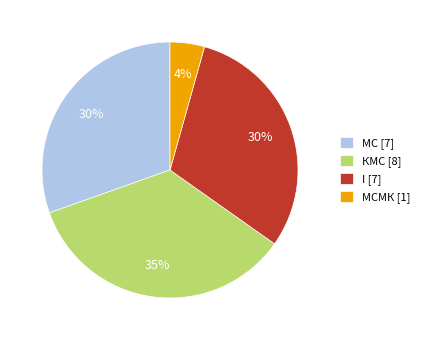

Count the number of slices in the pie.

4